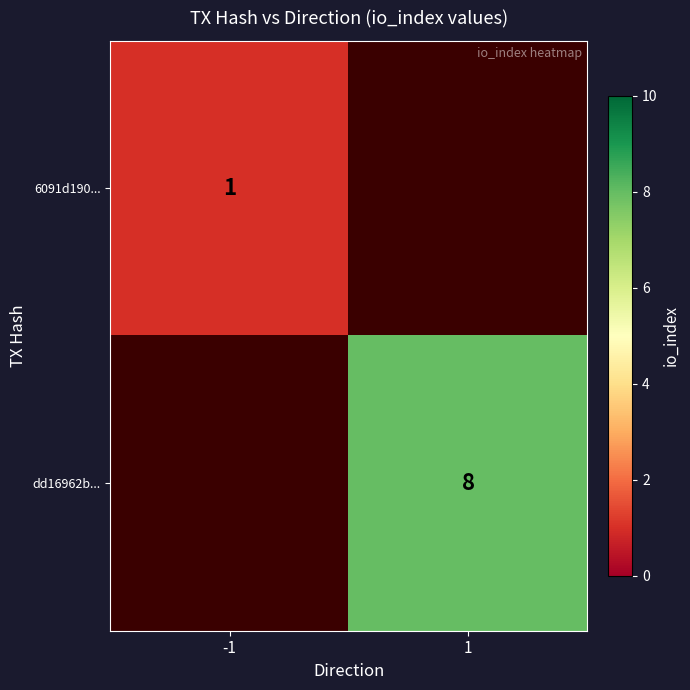

Which has a higher value, -1 or 1?

1